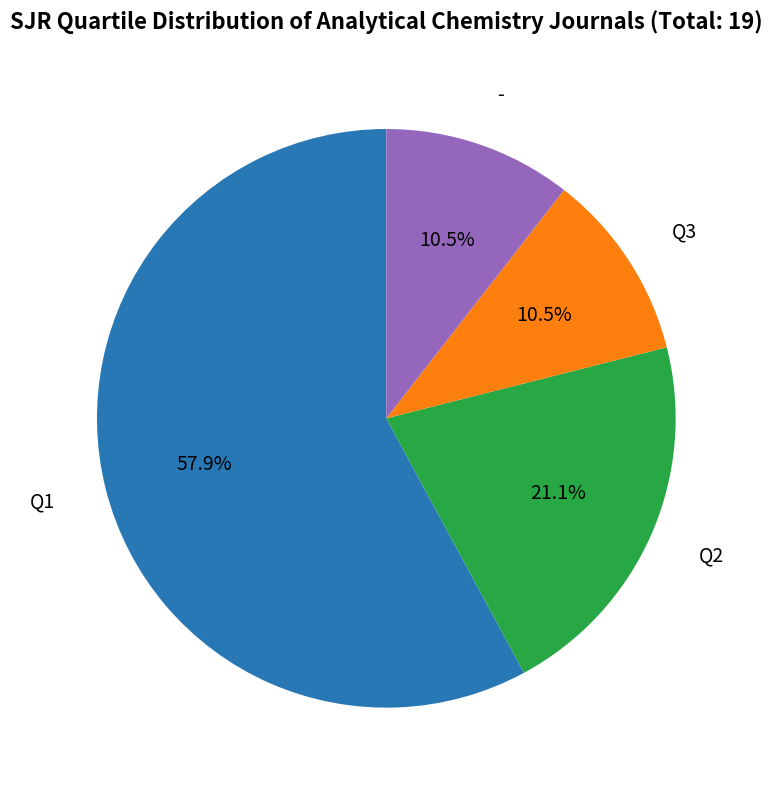

What percentage is the Q1 slice, to the nearest percent?

58%